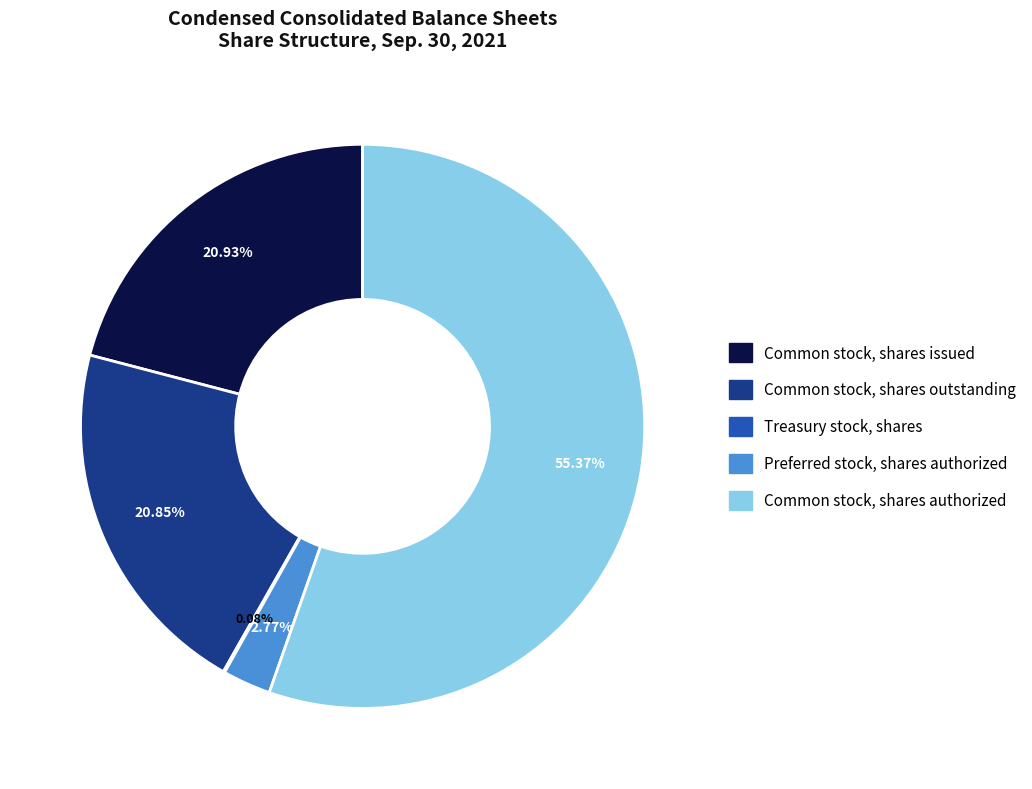

What is the largest slice in the pie chart?

Common stock, shares authorized